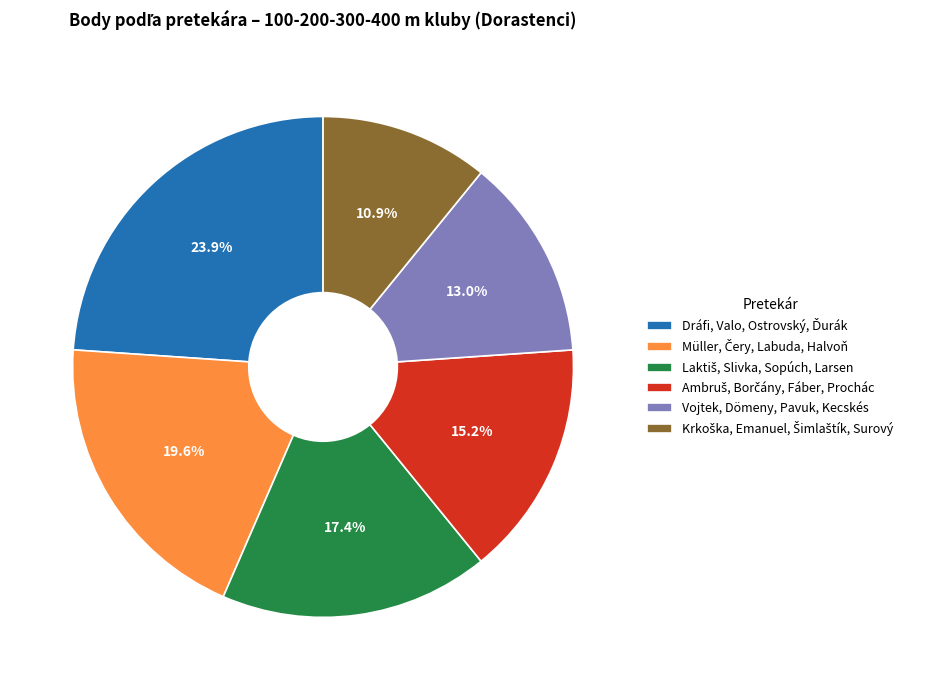

Does any single category account for the majority?

No